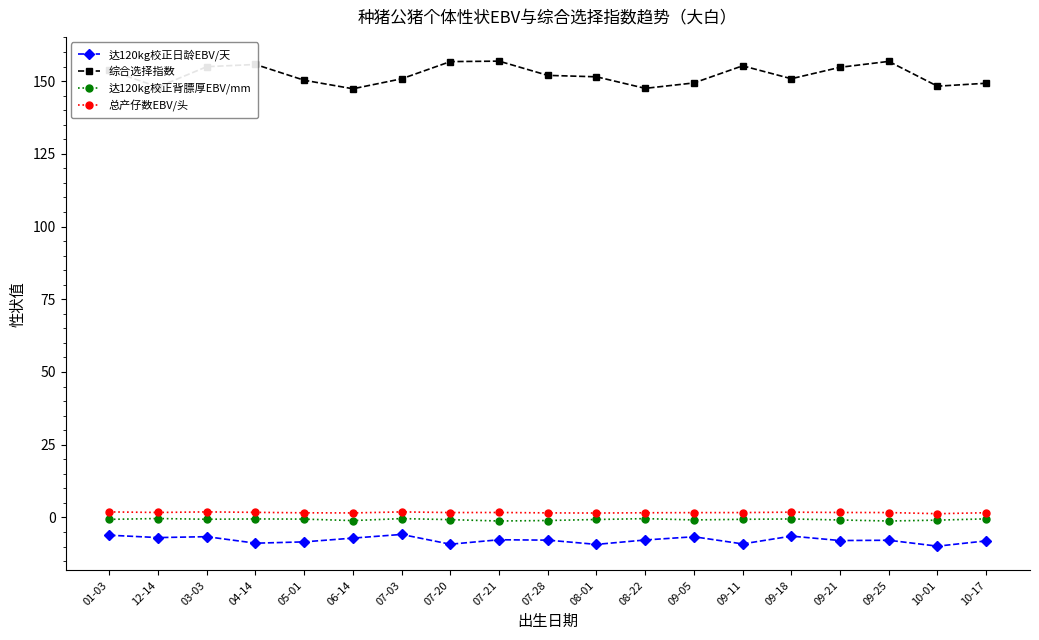

Count the 总产仔数EBV/头 values in the range 1 to 2.

19